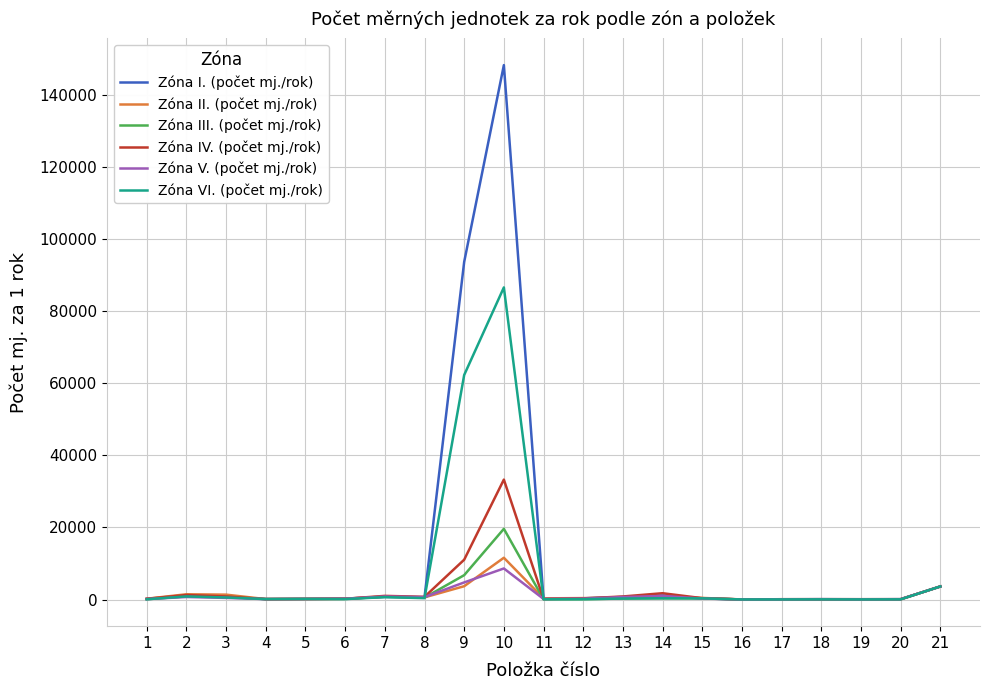

What is the maximum value shown in the chart?

148332.0